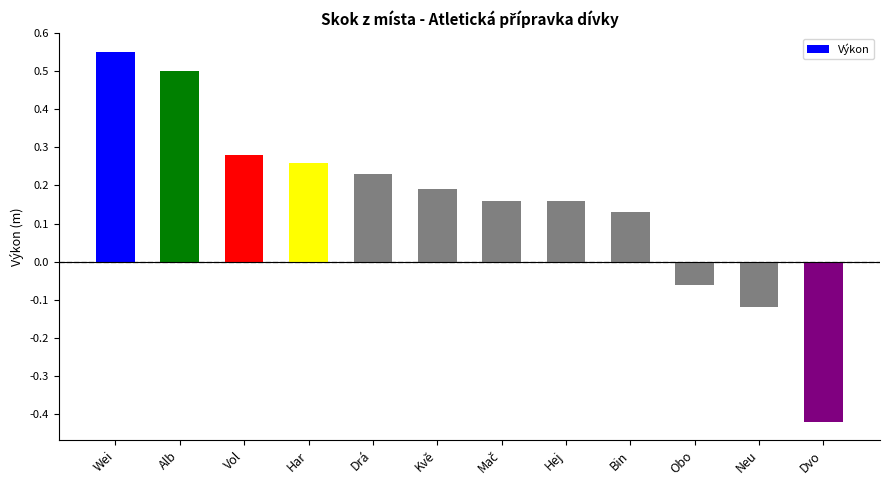

What is the difference between the values at Vol and Neu?

0.4